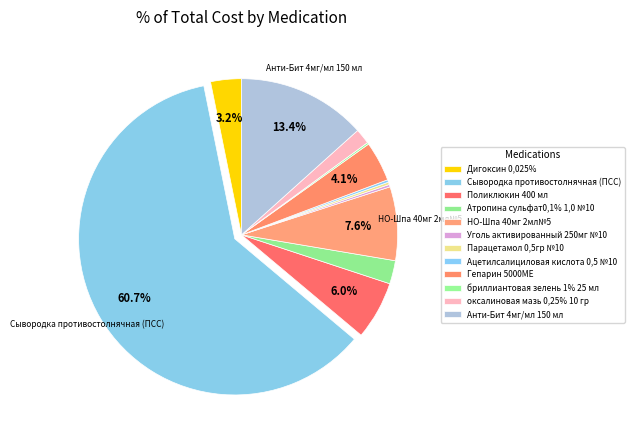

Is it true that Уголь активированный 250мг №10 is 0% of the pie?

True